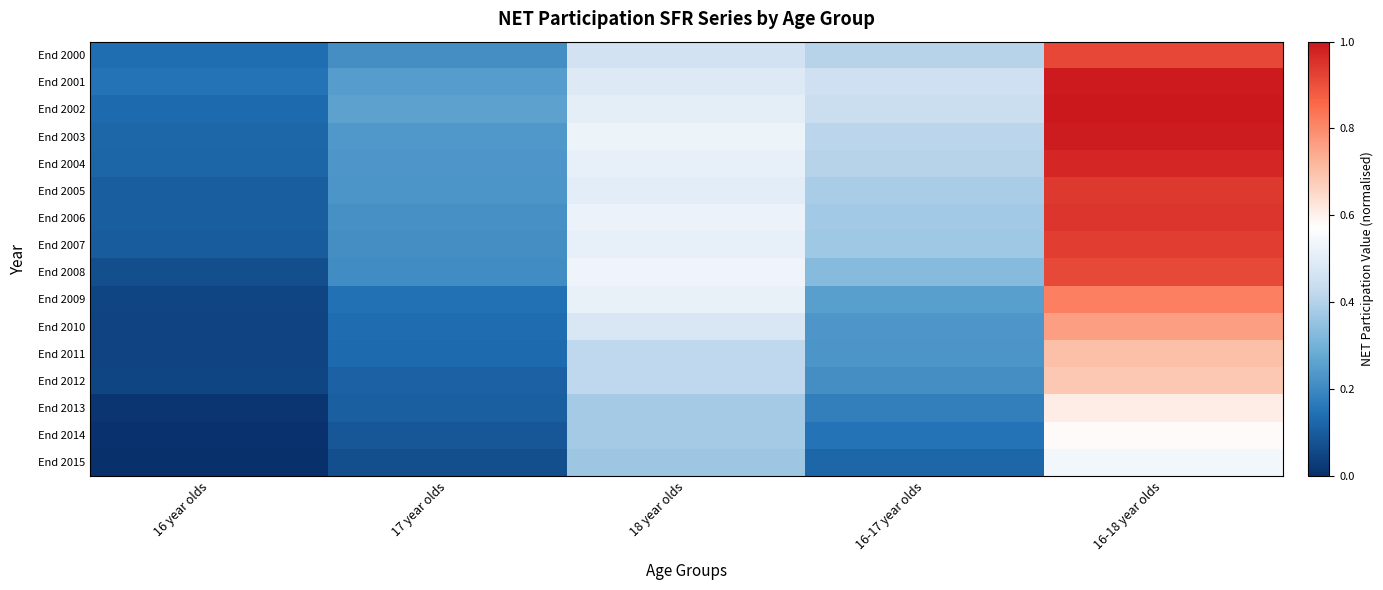

Reading left to right, what are all the values shown in this chart?

End 2000: 16 year olds=0.1	17 year olds=0.2	18 year olds=0.5	16-17 year olds=0.4	16-18 year olds=0.9
End 2001: 16 year olds=0.2	17 year olds=0.2	18 year olds=0.5	16-17 year olds=0.5	16-18 year olds=1.0
End 2002: 16 year olds=0.1	17 year olds=0.3	18 year olds=0.5	16-17 year olds=0.4	16-18 year olds=1.0
End 2003: 16 year olds=0.1	17 year olds=0.2	18 year olds=0.5	16-17 year olds=0.4	16-18 year olds=1.0
End 2004: 16 year olds=0.1	17 year olds=0.2	18 year olds=0.5	16-17 year olds=0.4	16-18 year olds=1.0
End 2005: 16 year olds=0.1	17 year olds=0.2	18 year olds=0.5	16-17 year olds=0.4	16-18 year olds=0.9
End 2006: 16 year olds=0.1	17 year olds=0.2	18 year olds=0.5	16-17 year olds=0.4	16-18 year olds=0.9
End 2007: 16 year olds=0.1	17 year olds=0.2	18 year olds=0.5	16-17 year olds=0.4	16-18 year olds=0.9
End 2008: 16 year olds=0.1	17 year olds=0.2	18 year olds=0.5	16-17 year olds=0.3	16-18 year olds=0.9
End 2009: 16 year olds=0.0	17 year olds=0.1	18 year olds=0.5	16-17 year olds=0.3	16-18 year olds=0.8
End 2010: 16 year olds=0.0	17 year olds=0.1	18 year olds=0.5	16-17 year olds=0.2	16-18 year olds=0.8
End 2011: 16 year olds=0.0	17 year olds=0.1	18 year olds=0.4	16-17 year olds=0.2	16-18 year olds=0.7
End 2012: 16 year olds=0.0	17 year olds=0.1	18 year olds=0.4	16-17 year olds=0.2	16-18 year olds=0.7
End 2013: 16 year olds=0.0	17 year olds=0.1	18 year olds=0.4	16-17 year olds=0.2	16-18 year olds=0.6
End 2014: 16 year olds=0.0	17 year olds=0.1	18 year olds=0.4	16-17 year olds=0.1	16-18 year olds=0.6
End 2015: 16 year olds=0.0	17 year olds=0.1	18 year olds=0.4	16-17 year olds=0.1	16-18 year olds=0.5